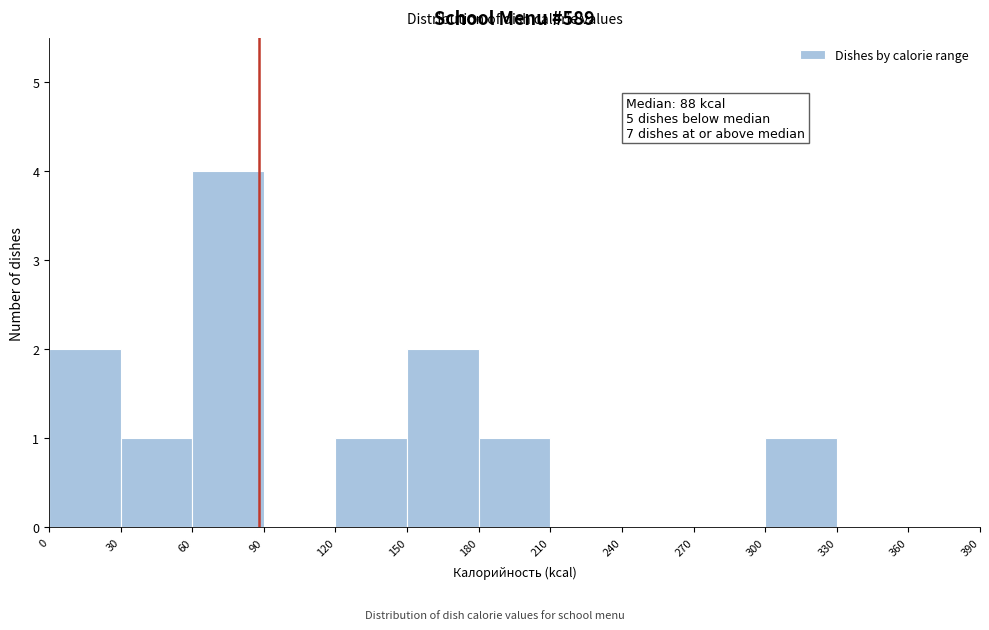

Over which range of the x-axis is the bar tallest?

60 to 90